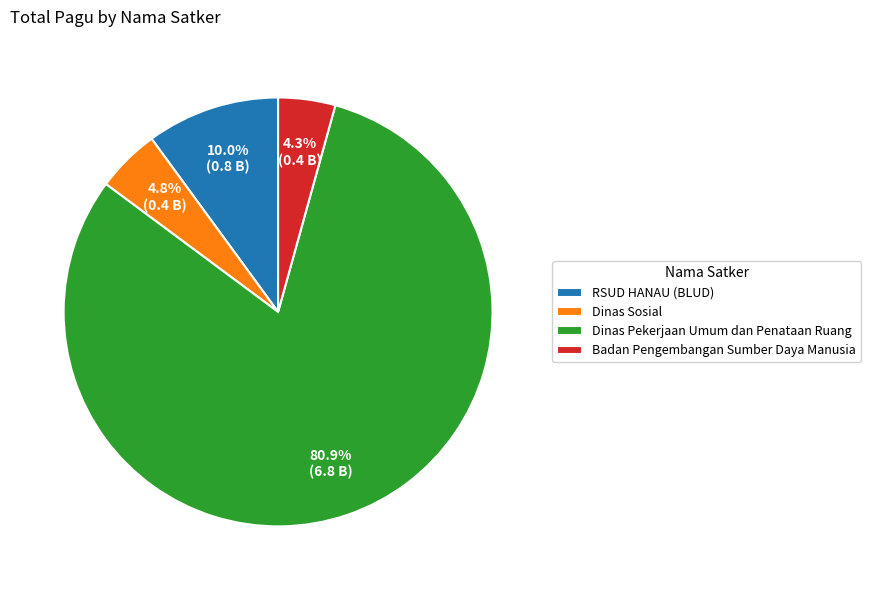

Do Badan Pengembangan Sumber Daya Manusia and RSUD HANAU (BLUD) together represent more than half of the pie?

No